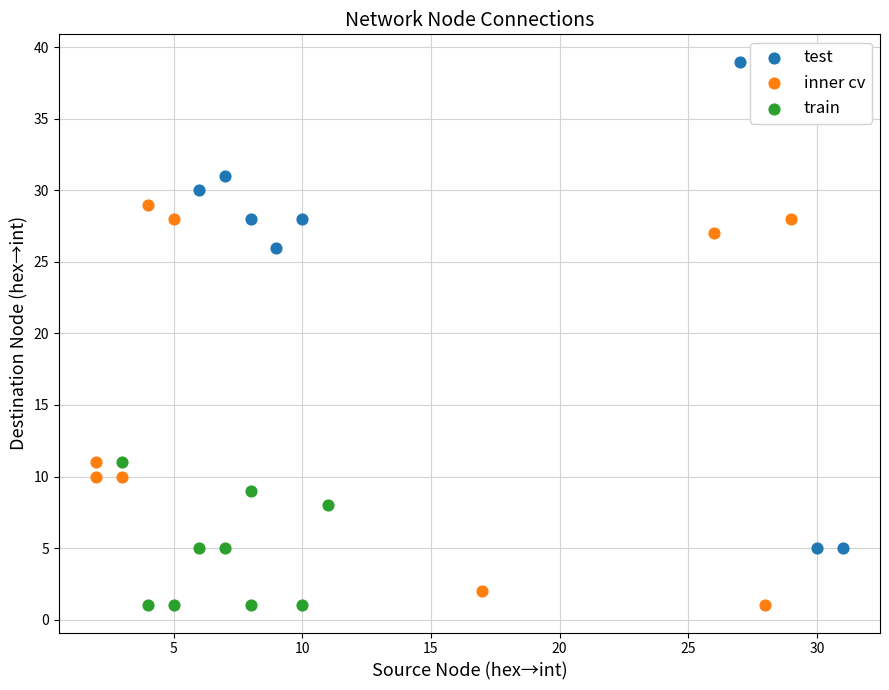

Which series has the largest Y range (max minus min)?

test